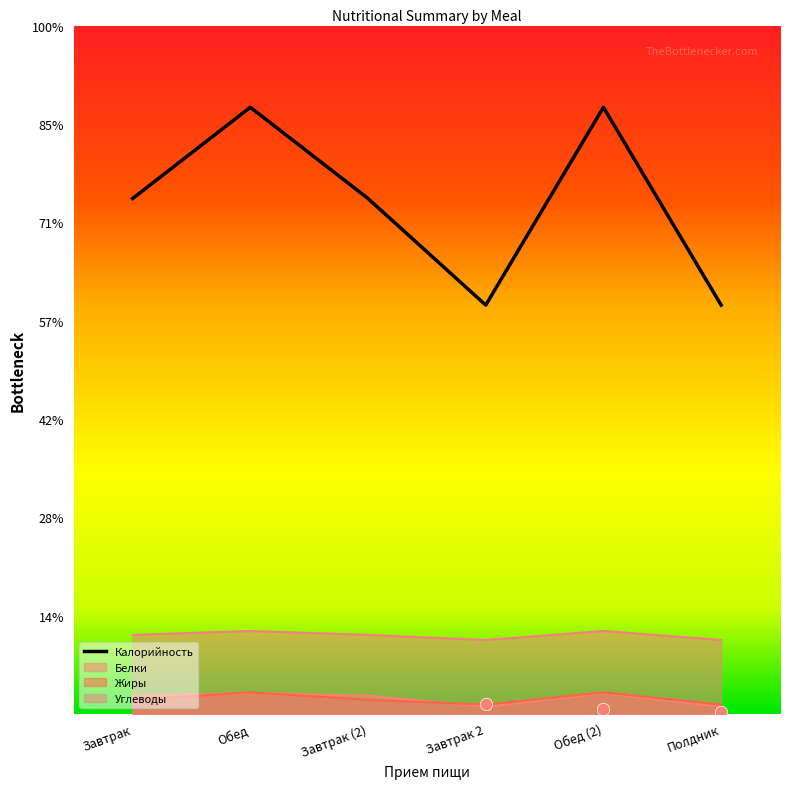

Is the value of Калорийность at Завтрак greater than the value of Жиры at Завтрак 2?

Yes